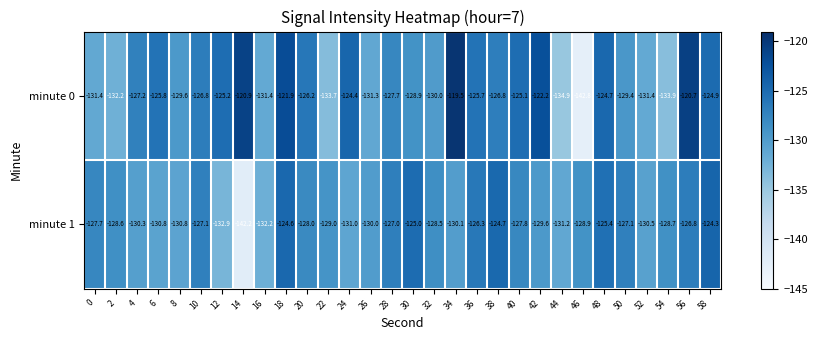

What is the spread (max minus min) of values at 40?

2.7